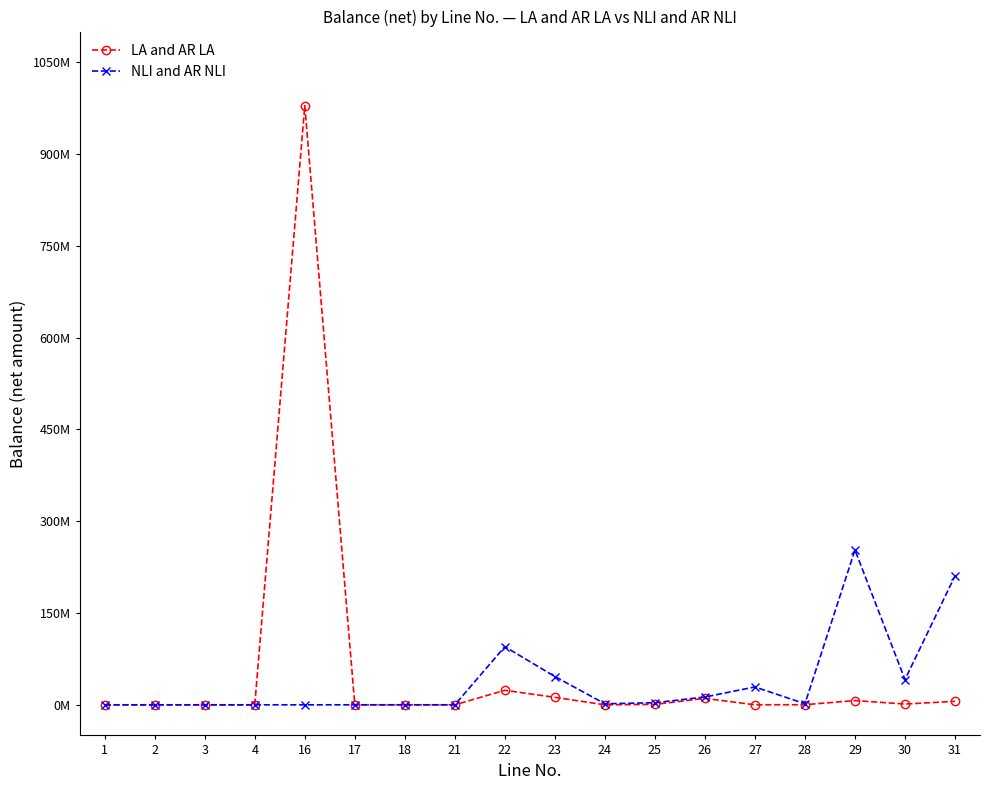

Where is LA and AR LA nearest to the value 489381055?

22